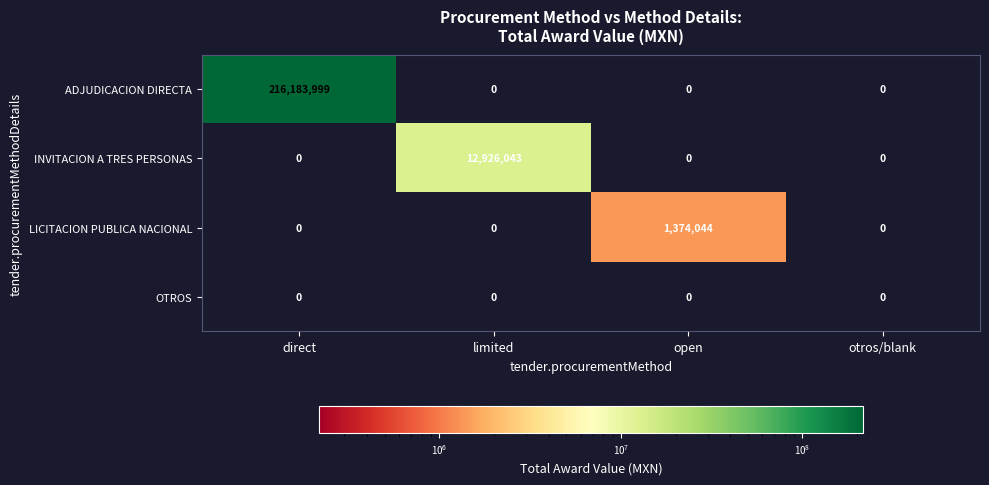

How many ADJUDICACION DIRECTA values are between 0 and 216183999?

4